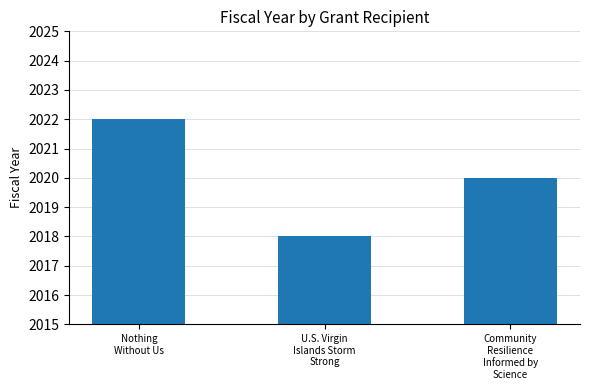

Count the number of categories in the chart.

3